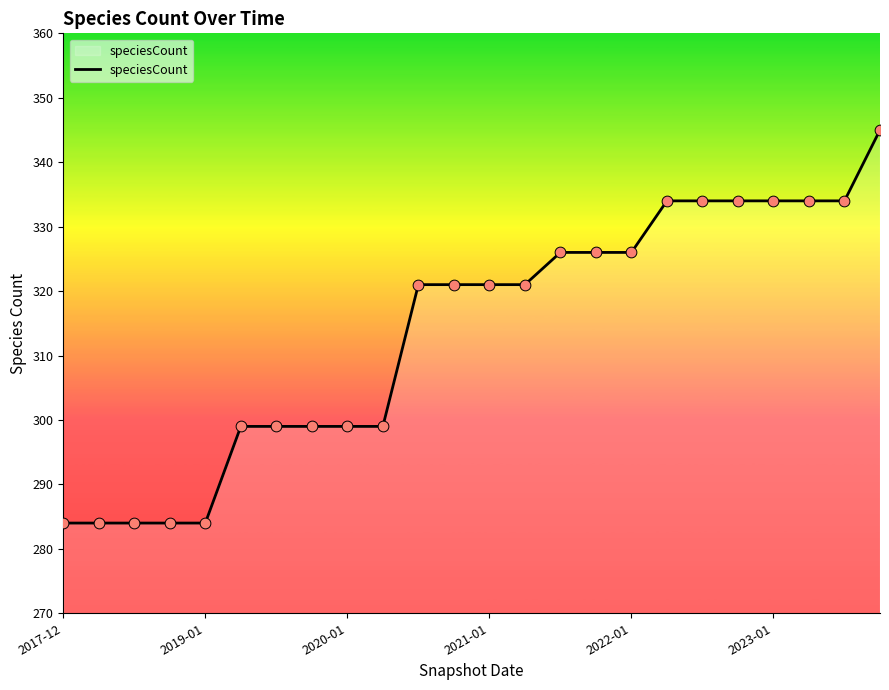

What is the minimum value shown in the chart?

284